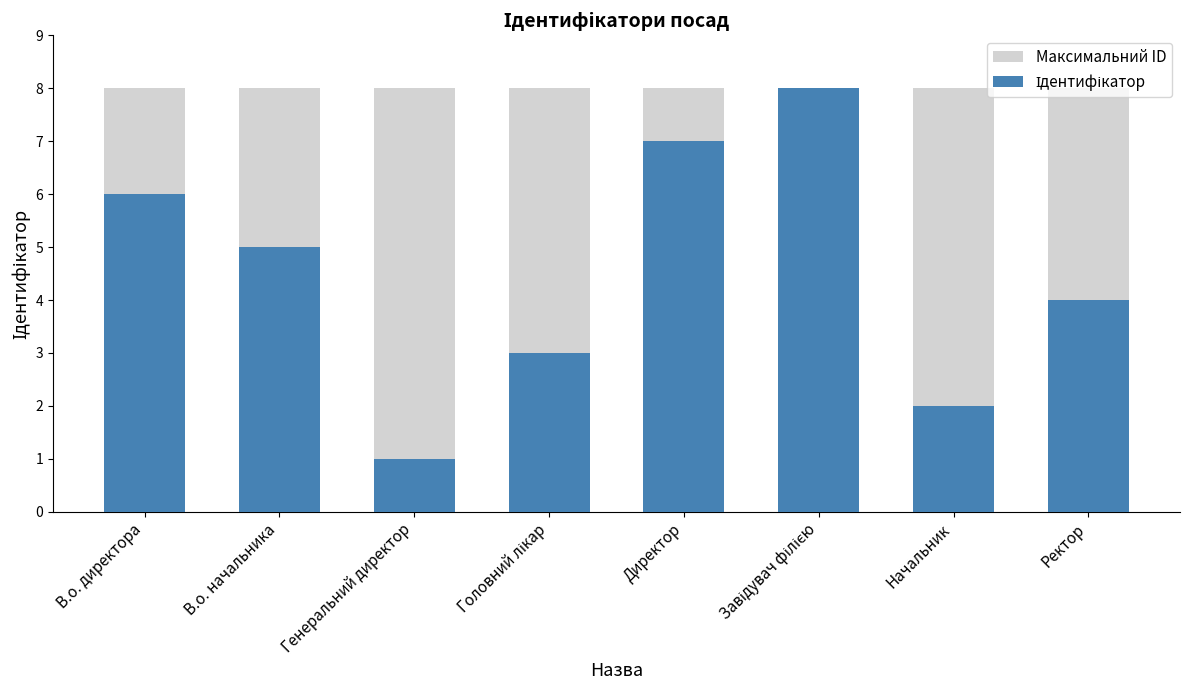

Reading right to left, extract all data points from this chart.

Максимальний ID: 8	8	8	8	8	8	8	8
Ідентифікатор: 4	2	8	7	3	1	5	6